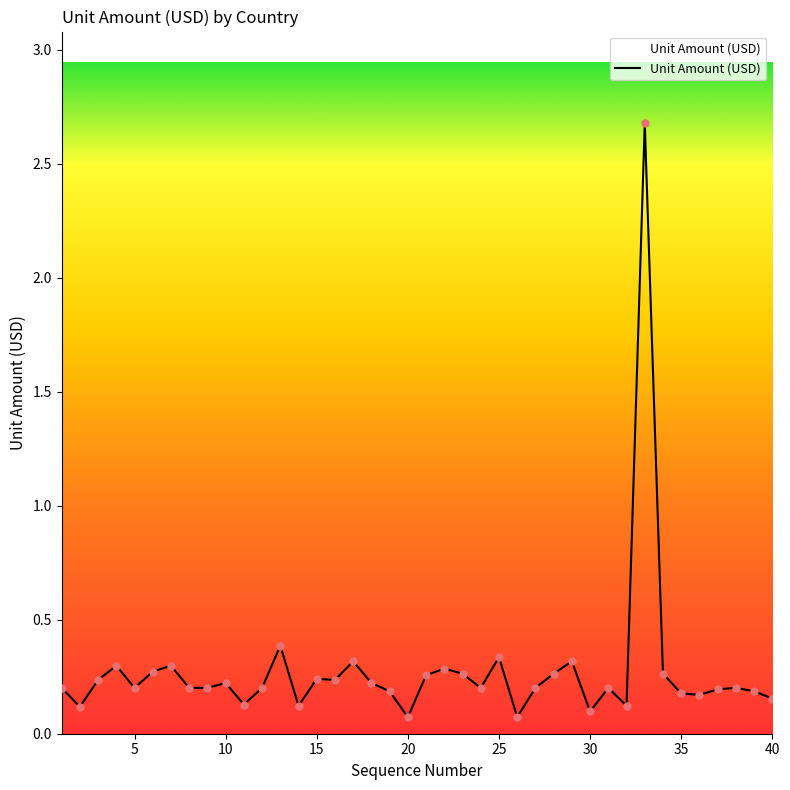

What is the difference between the maximum and minimum values?

2.6